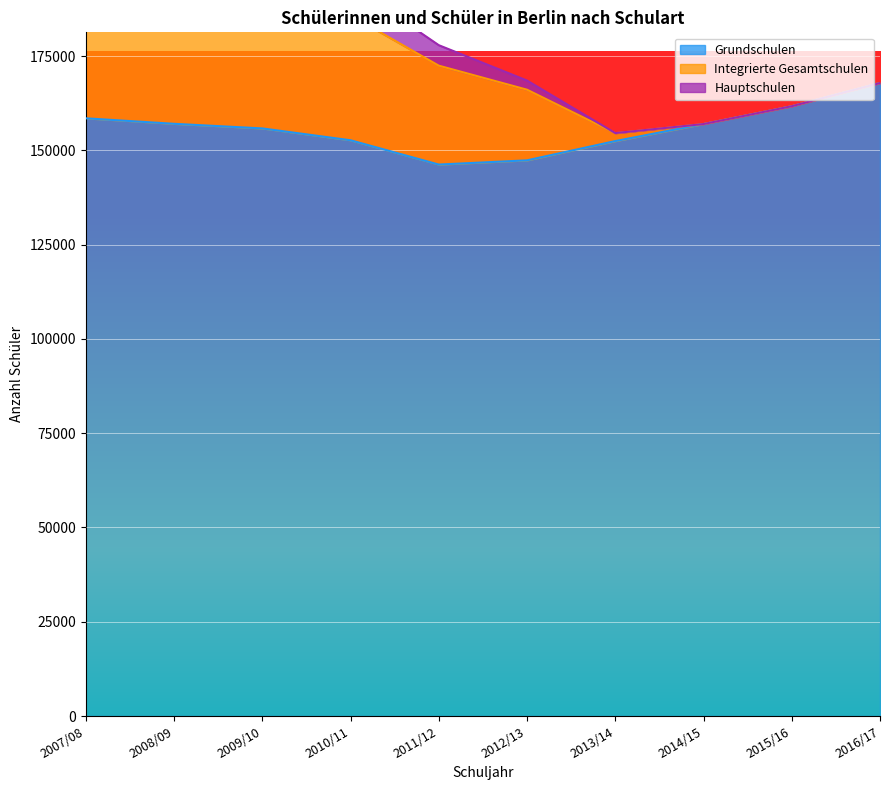

Where does the Grundschulen series first go above 156999?

2007/08